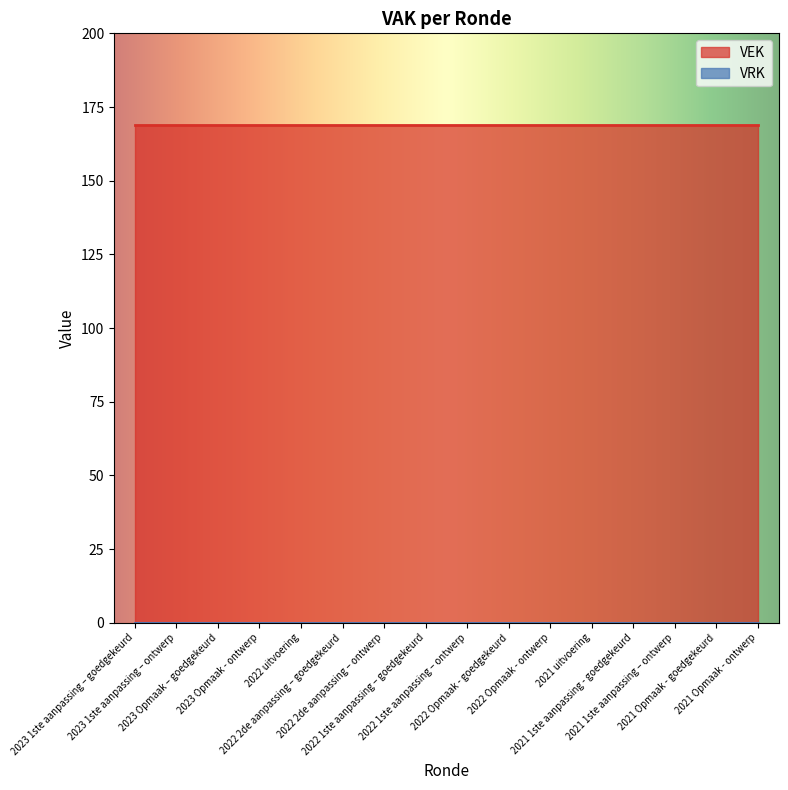

Reading left to right, transcribe all the data shown in this chart.

VEK: 2023 1ste aanpassing – goedgekeurd=169	2023 1ste aanpassing – ontwerp=169	2023 Opmaak – goedgekeurd=169	2023 Opmaak - ontwerp=169	2022 uitvoering=169	2022 2de aanpassing – goedgekeurd=169	2022 2de aanpassing – ontwerp=169	2022 1ste aanpassing – goedgekeurd=169	2022 1ste aanpassing – ontwerp=169	2022 Opmaak - goedgekeurd=169	2022 Opmaak - ontwerp=169	2021 uitvoering=169	2021 1ste aanpassing - goedgekeurd=169	2021 1ste aanpassing – ontwerp=169	2021 Opmaak - goedgekeurd=169	2021 Opmaak - ontwerp=169
VRK: 2023 1ste aanpassing – goedgekeurd=0	2023 1ste aanpassing – ontwerp=0	2023 Opmaak – goedgekeurd=0	2023 Opmaak - ontwerp=0	2022 uitvoering=0	2022 2de aanpassing – goedgekeurd=0	2022 2de aanpassing – ontwerp=0	2022 1ste aanpassing – goedgekeurd=0	2022 1ste aanpassing – ontwerp=0	2022 Opmaak - goedgekeurd=0	2022 Opmaak - ontwerp=0	2021 uitvoering=0	2021 1ste aanpassing - goedgekeurd=0	2021 1ste aanpassing – ontwerp=0	2021 Opmaak - goedgekeurd=0	2021 Opmaak - ontwerp=0